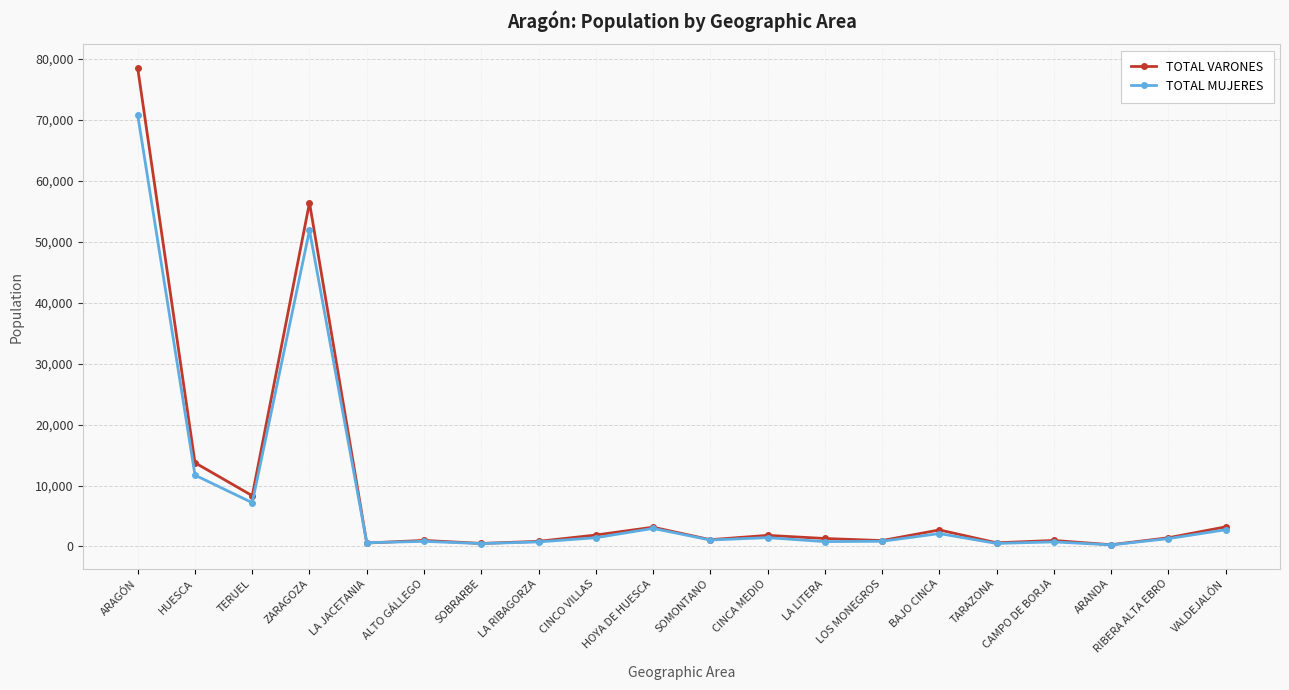

Where do TOTAL VARONES and TOTAL MUJERES first cross each other?

ZARAGOZA and LA JACETANIA